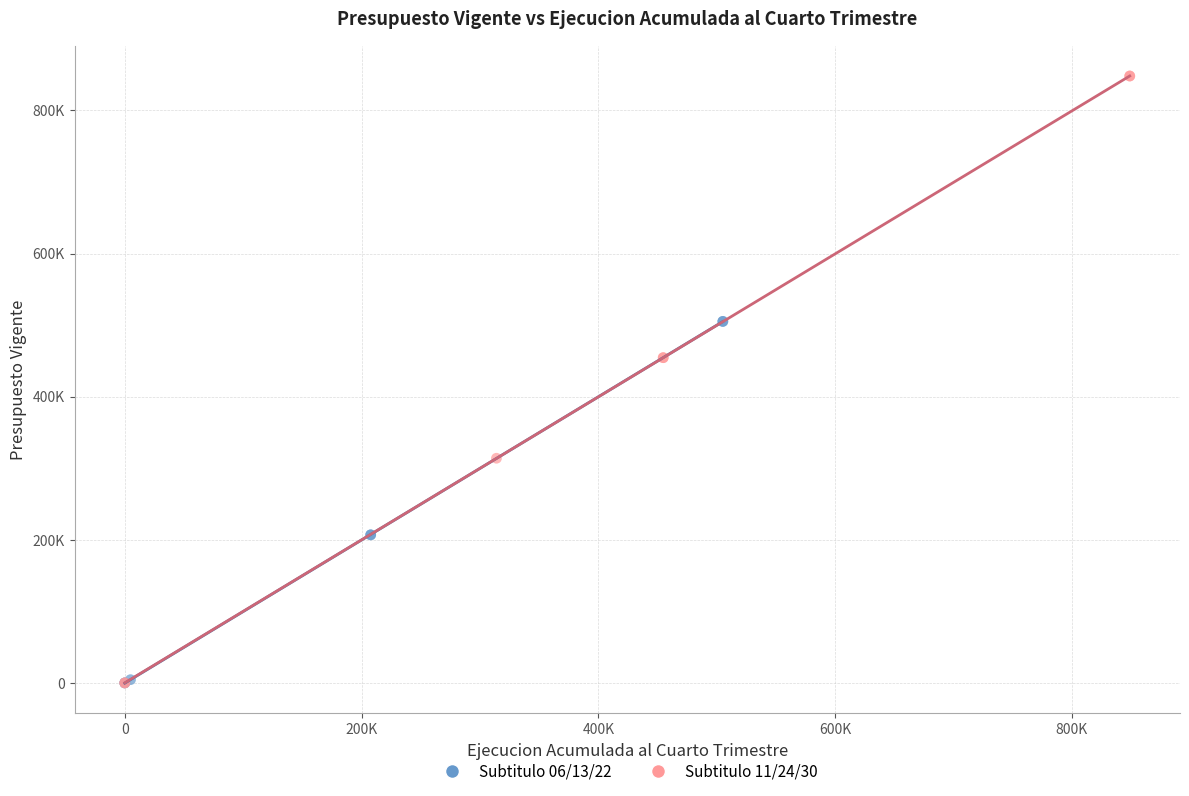

Which series has the largest Y range (max minus min)?

Subtitulo 11/24/30